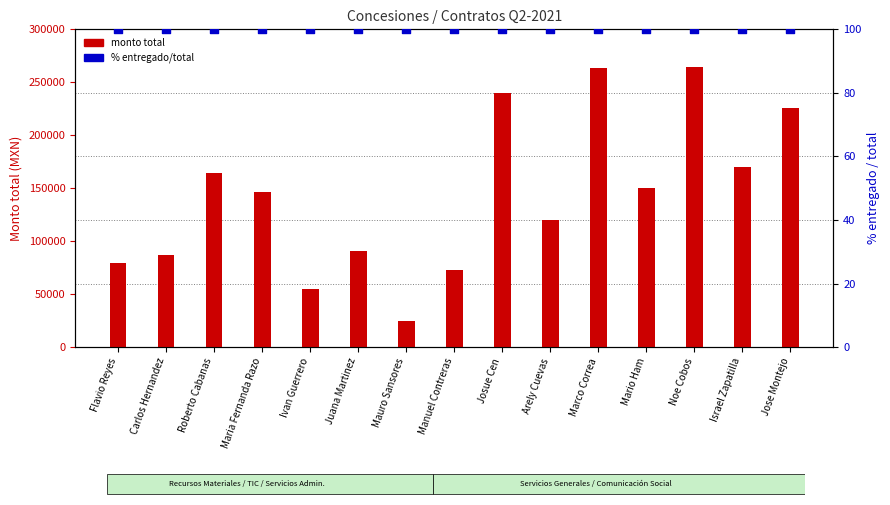

Which series contains the lowest Y value?

% entregado vs total